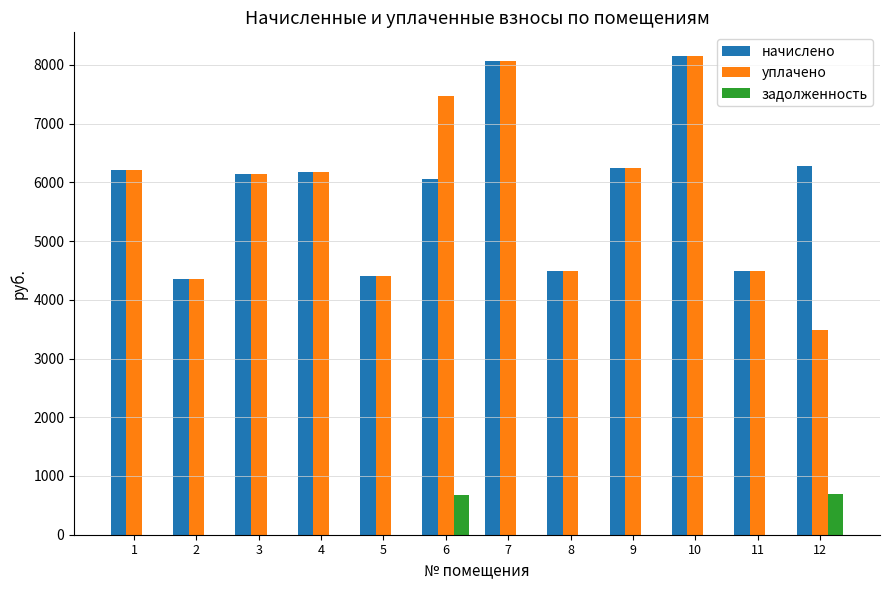

Between 1 and 12, which series saw the biggest shift?

уплачено